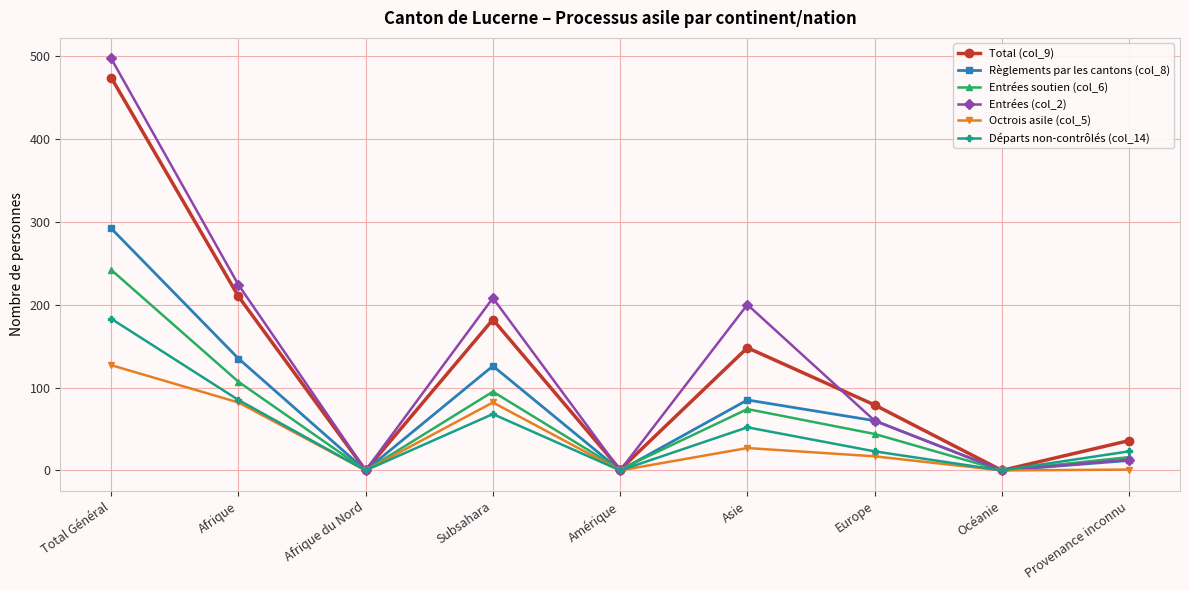

What is the sum of all Entrées soutien (col_6) values?

579